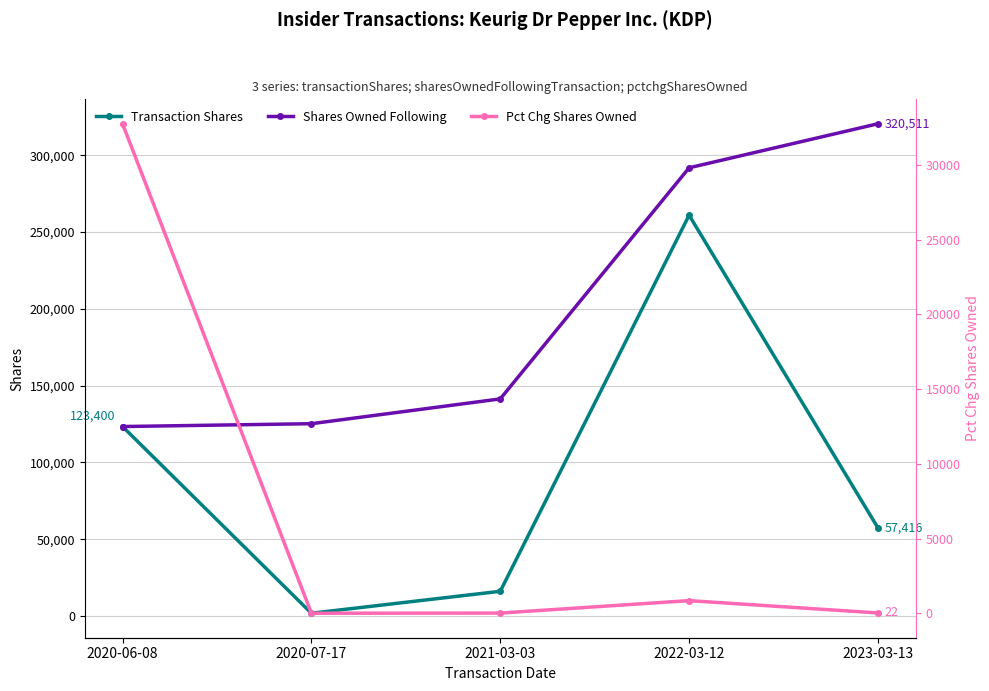

Read the Pct Chg Shares Owned value at 2022-03-12, to the nearest 100.

800